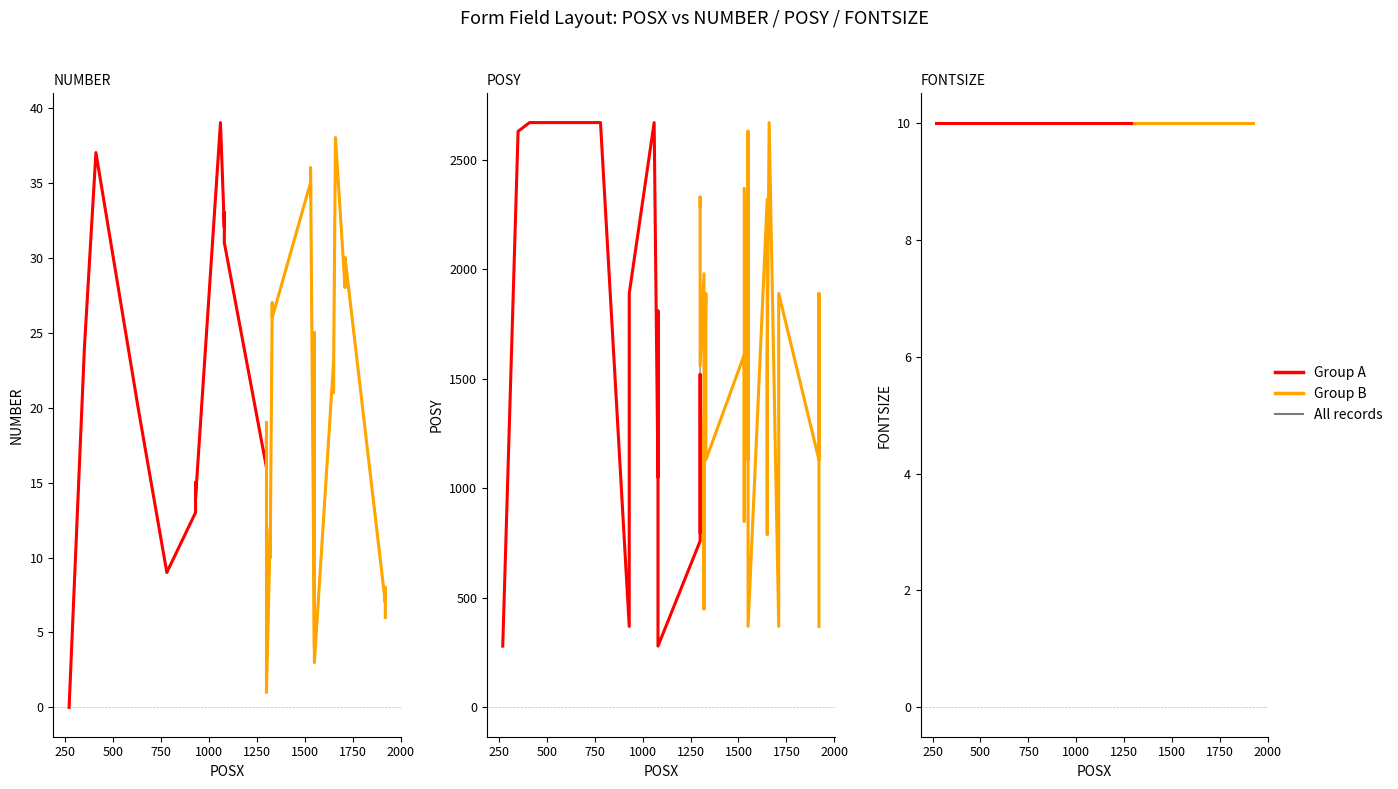

What is the sum of all NUMBER values?

780